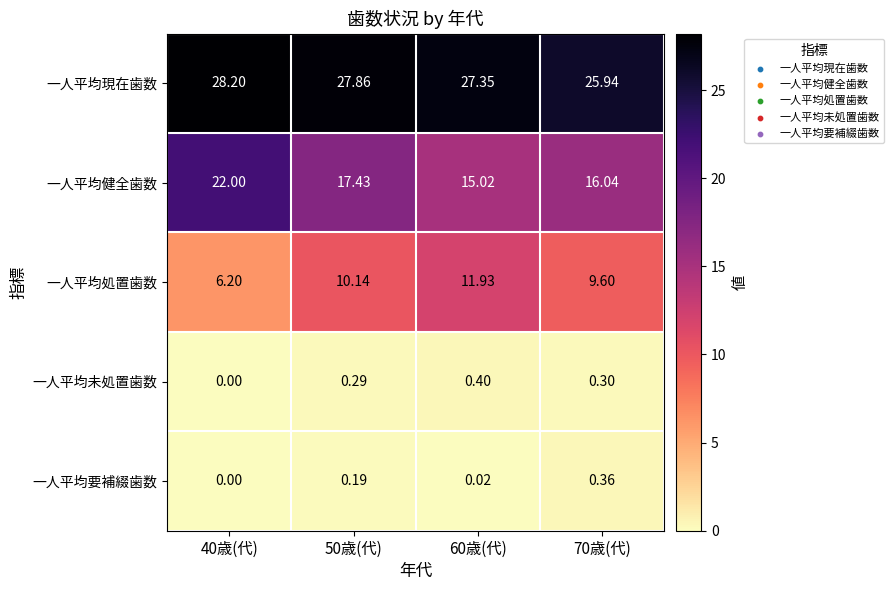

Rank the series by their maximum value, from lowest to highest.

一人平均要補綴歯数, 一人平均未処置歯数, 一人平均処置歯数, 一人平均健全歯数, 一人平均現在歯数